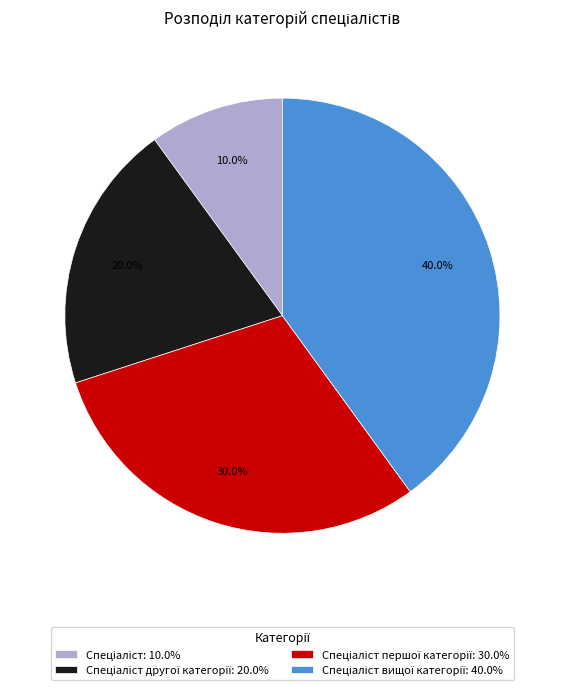

Is there any slice that represents more than half of the pie?

No